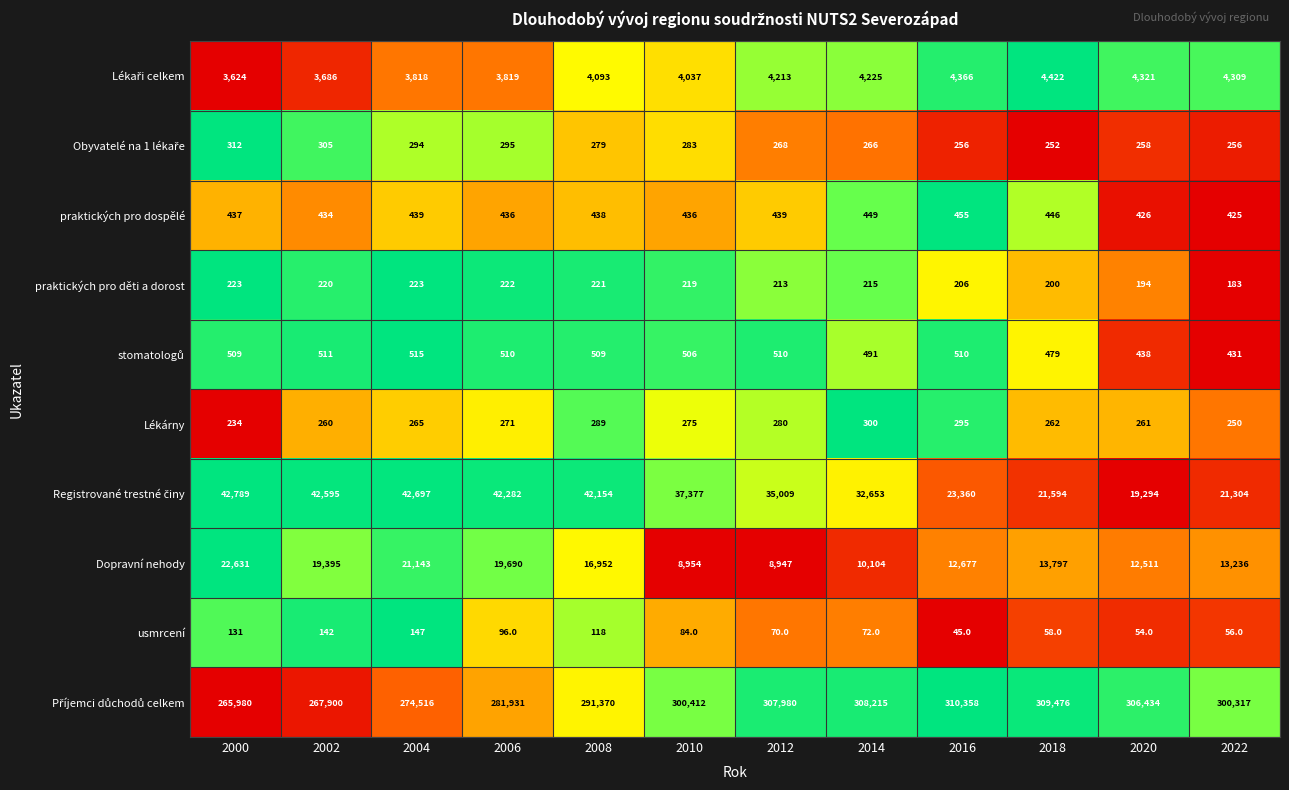

The usmrcení series shows 84 at 2010. True or false?

True